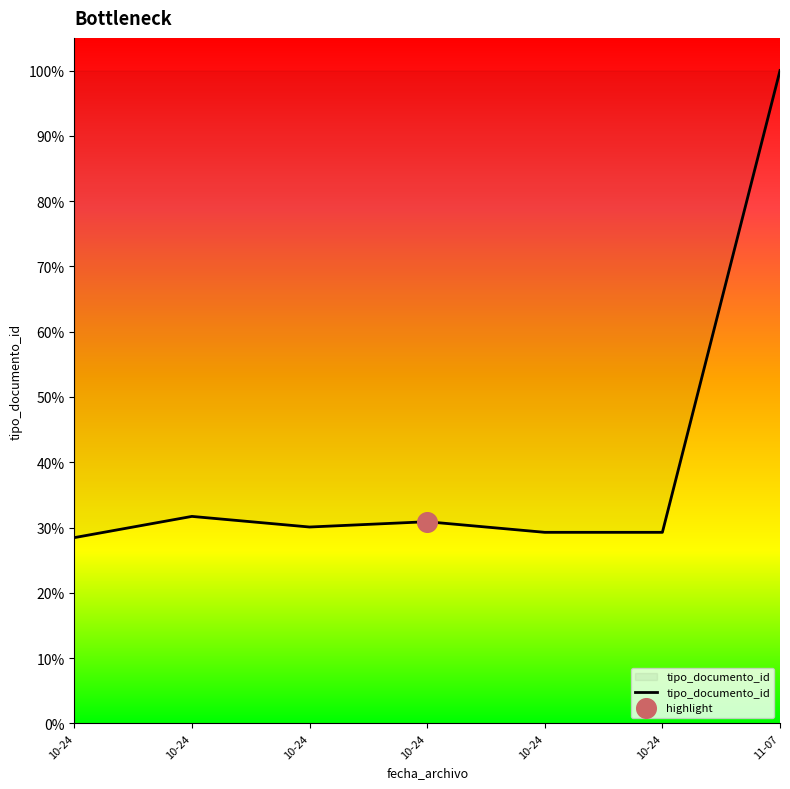

What is the change in value from 10-24 to 11-07?

+68.3